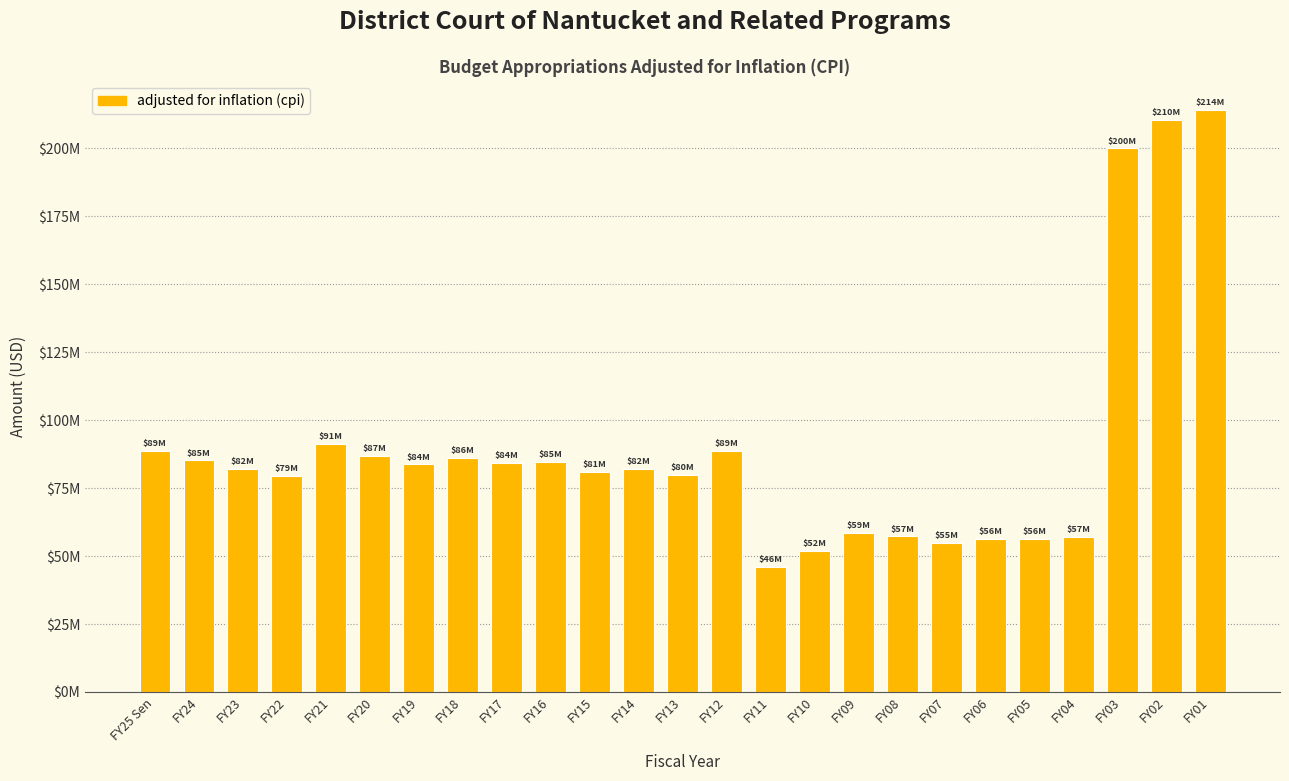

Are the bars horizontal?

No